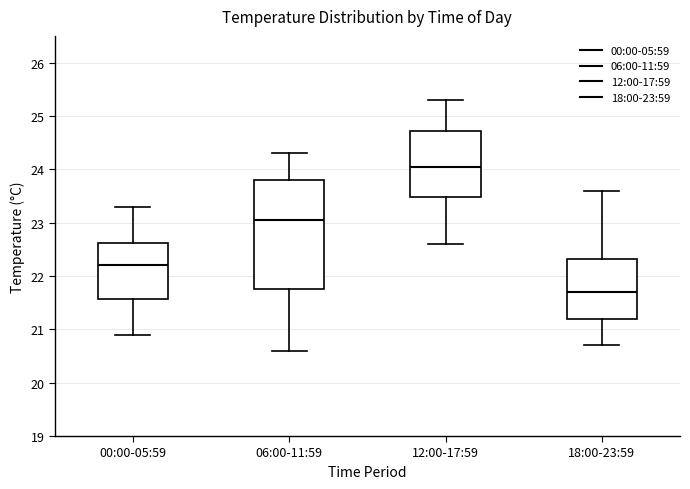

Which box's median line is the lowest?

18:00-23:59